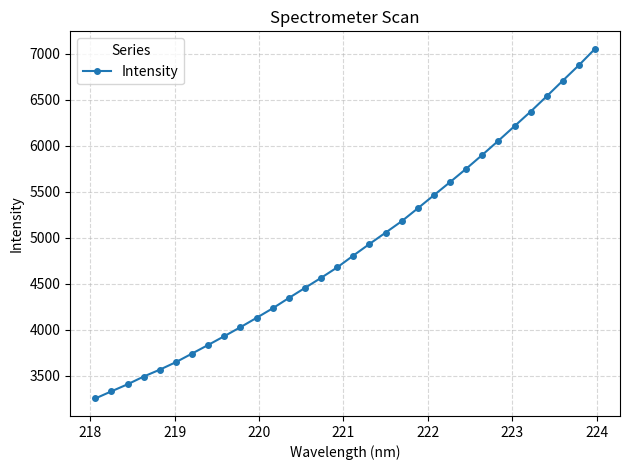

Does the chart have visible grid lines?

Yes